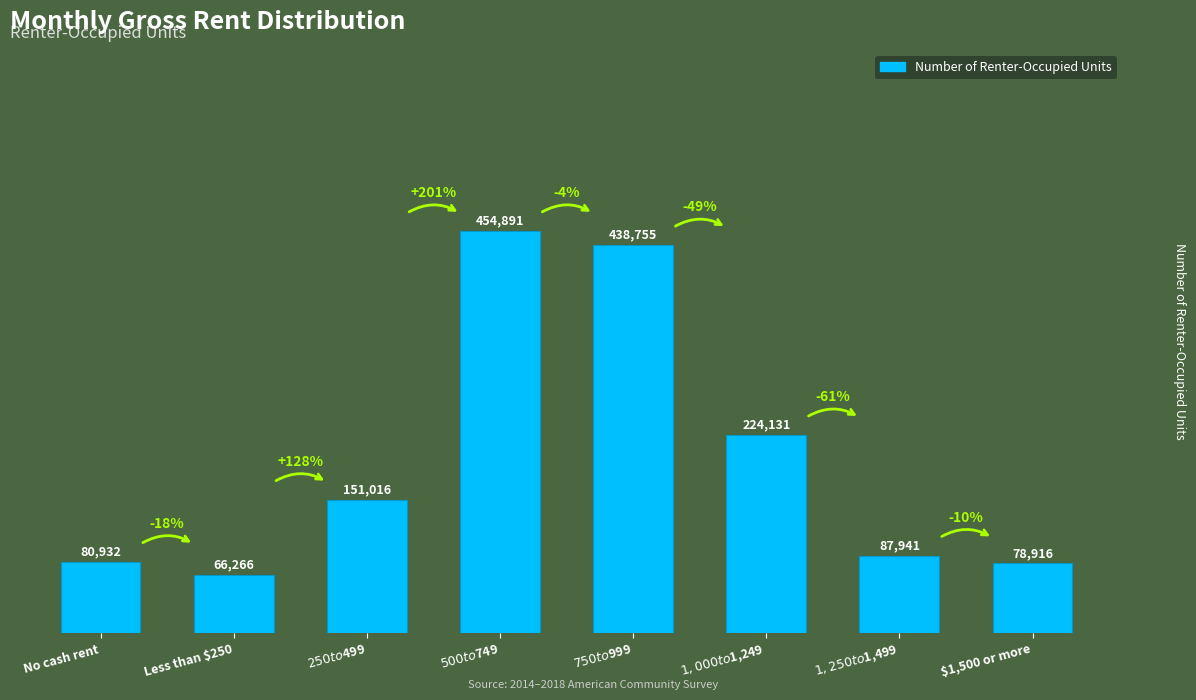

What is the ratio of the value at $750 to $999 to the value at $1,500 or more?

5.6